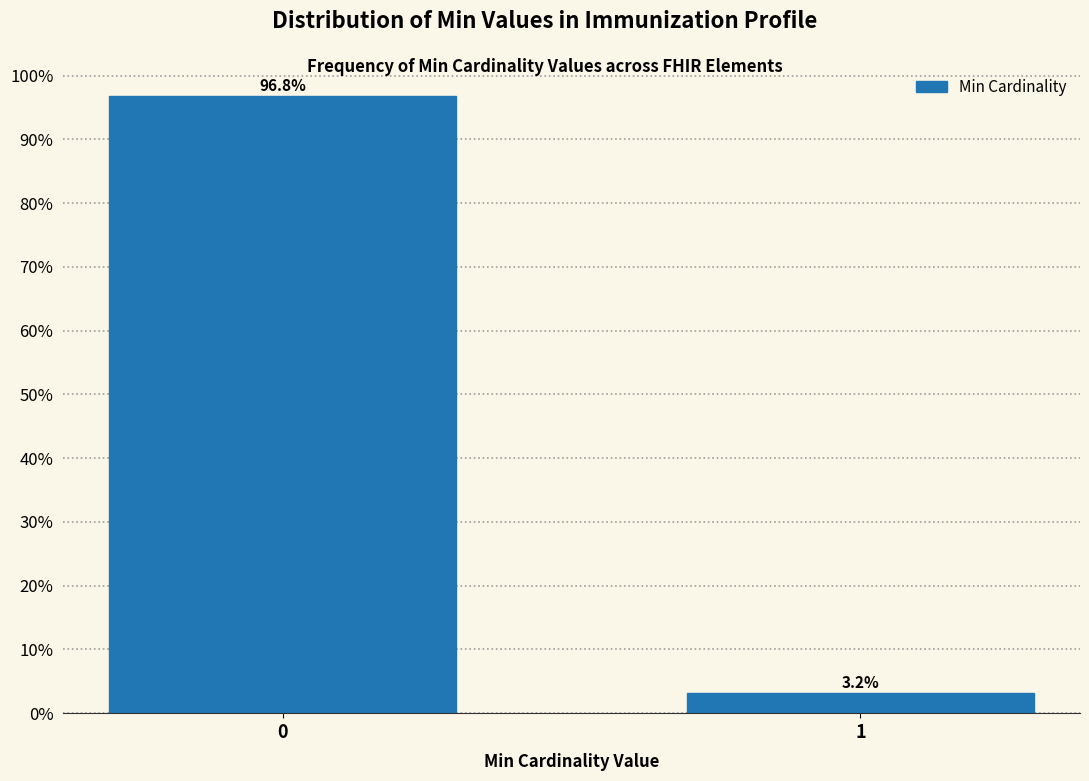

Reading left to right, extract all data points from this chart.

96.8	3.2